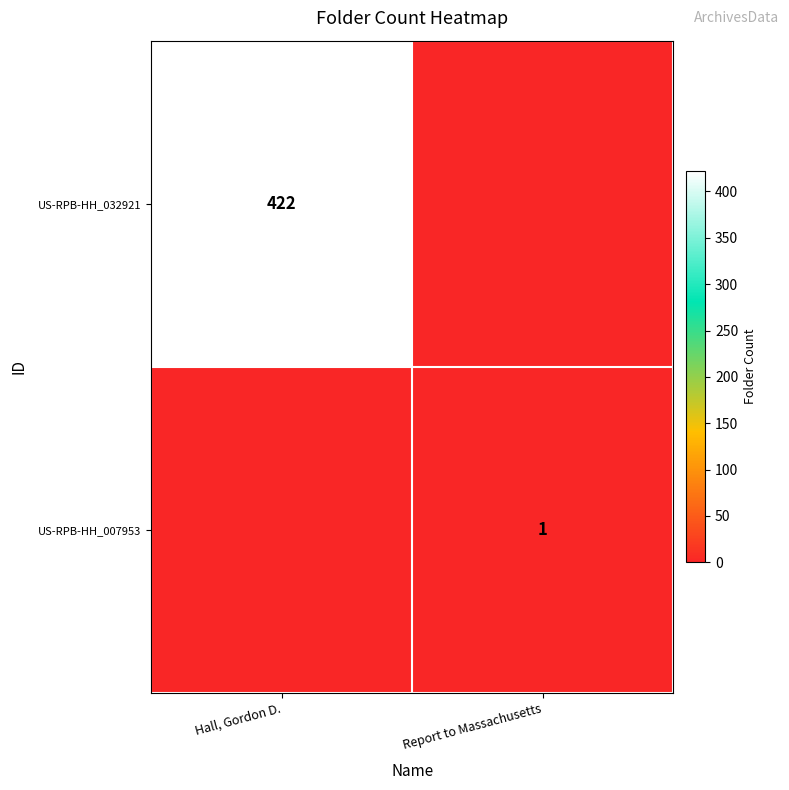

Is it true that US-RPB-HH_032921 equals 422 at Hall, Gordon D.?

True